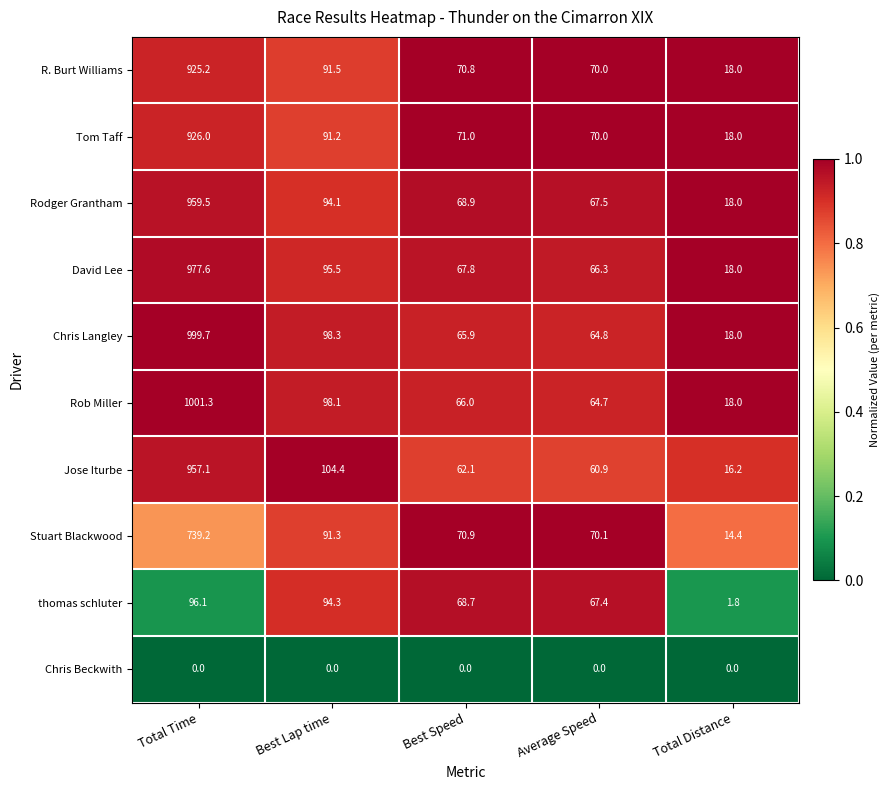

What is the total value across all series at Best Lap time?

858.7